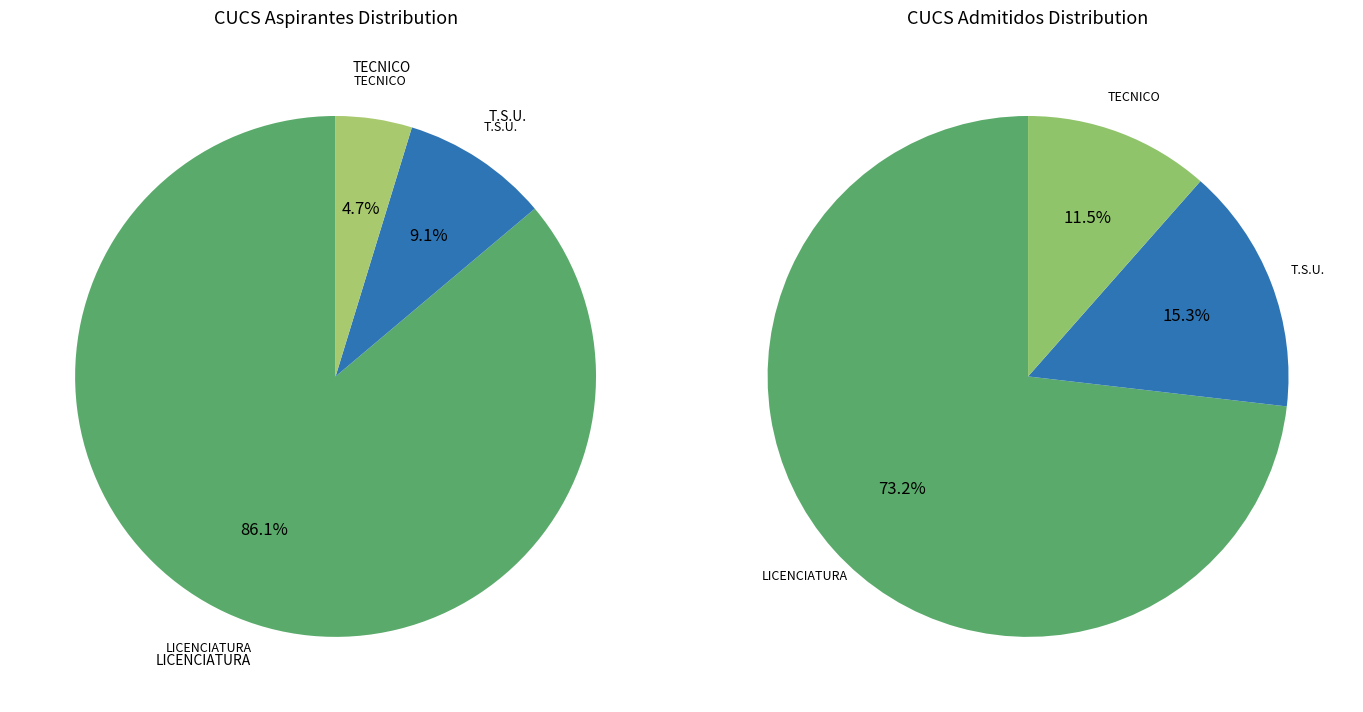

The TOTAL TECNICO slice represents 5% of the pie. True or false?

True